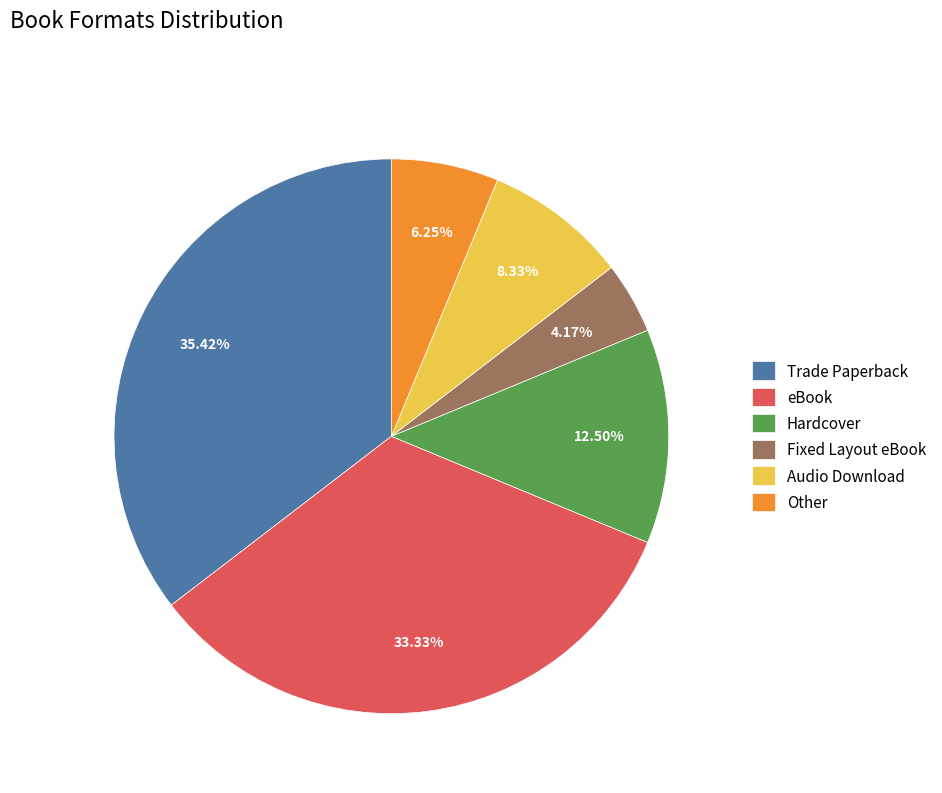

The eBook slice represents 24% of the pie. True or false?

False